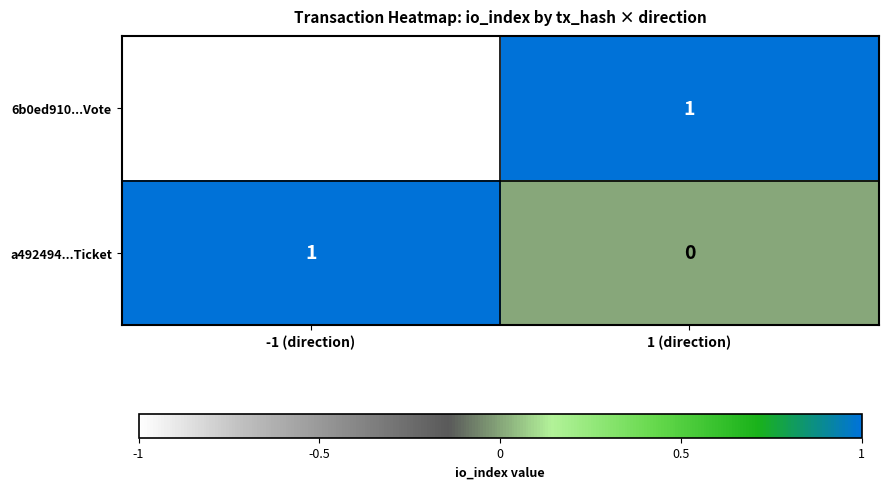

Rank the series by their average value, from lowest to highest.

6b0ed910...Vote, a492494...Ticket